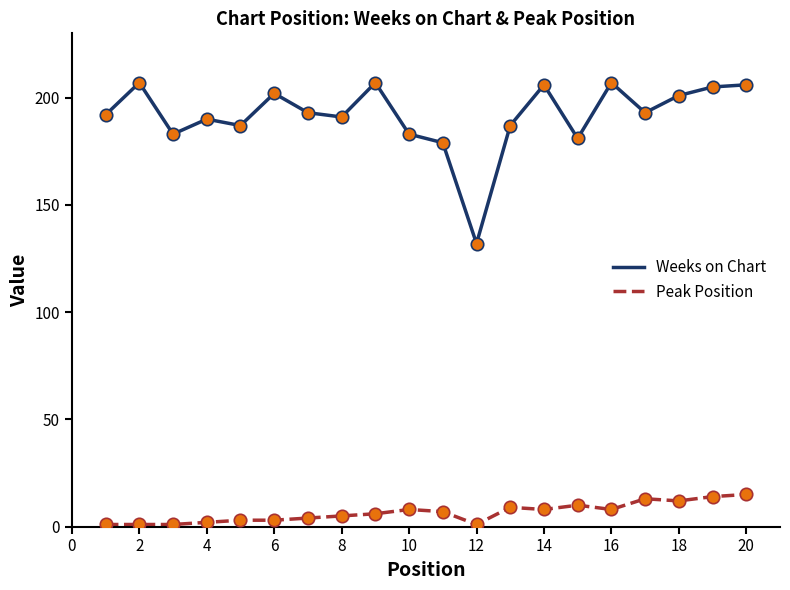

Which series has the widest spread of values?

Weeks on Chart